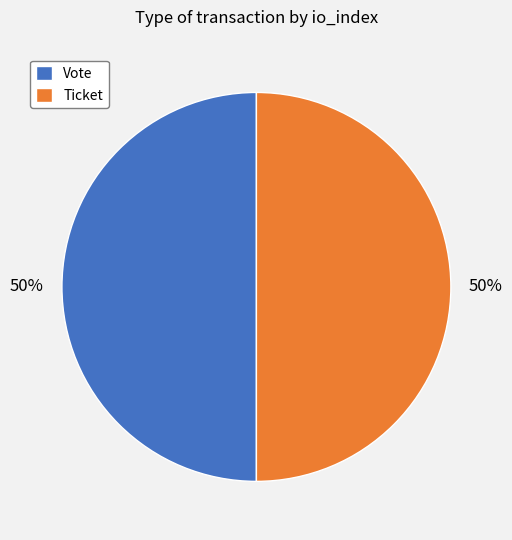

The Vote slice represents 35% of the pie. True or false?

False